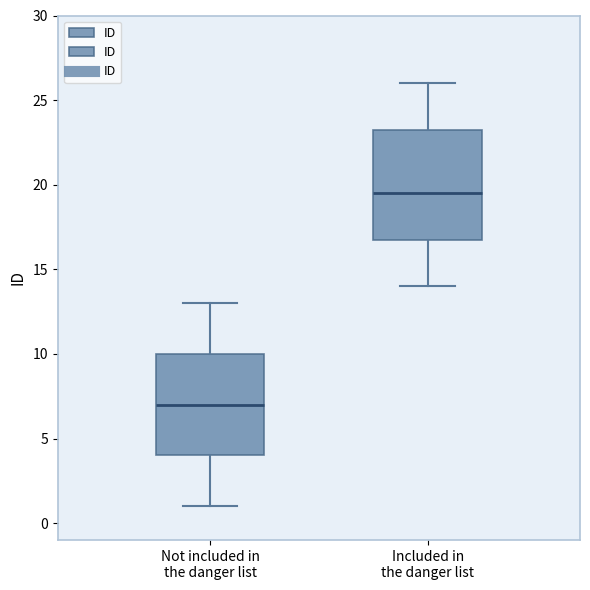

Which box's median line is the lowest?

Not included in the danger list